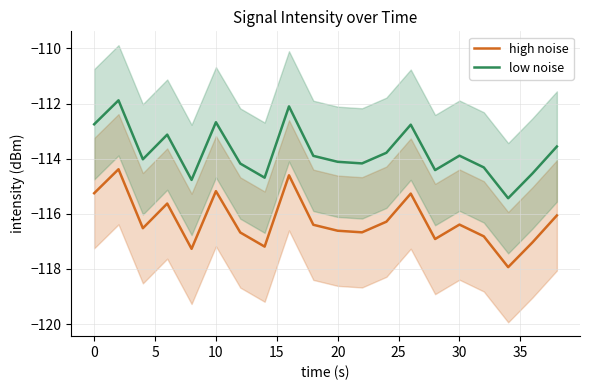

What is the value of the low noise point at the 4th from the left?

-113.1